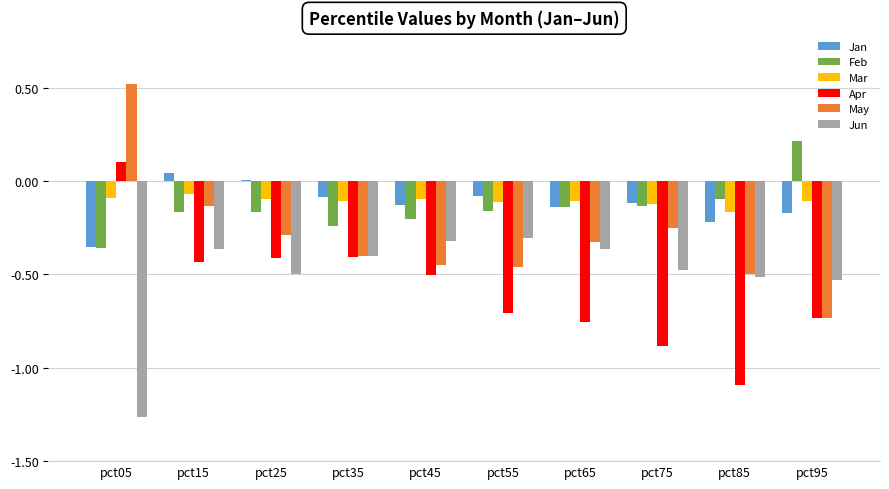

Which category has the highest value across all series?

pct05